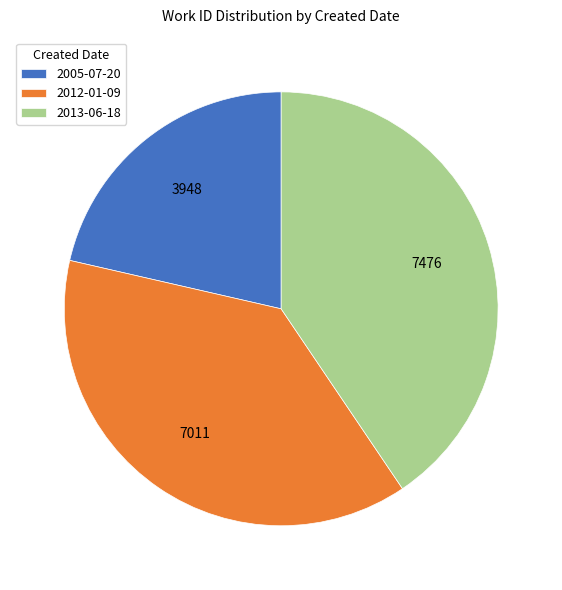

Rank the categories by value from highest to lowest.

2013-06-18, 2012-01-09, 2005-07-20